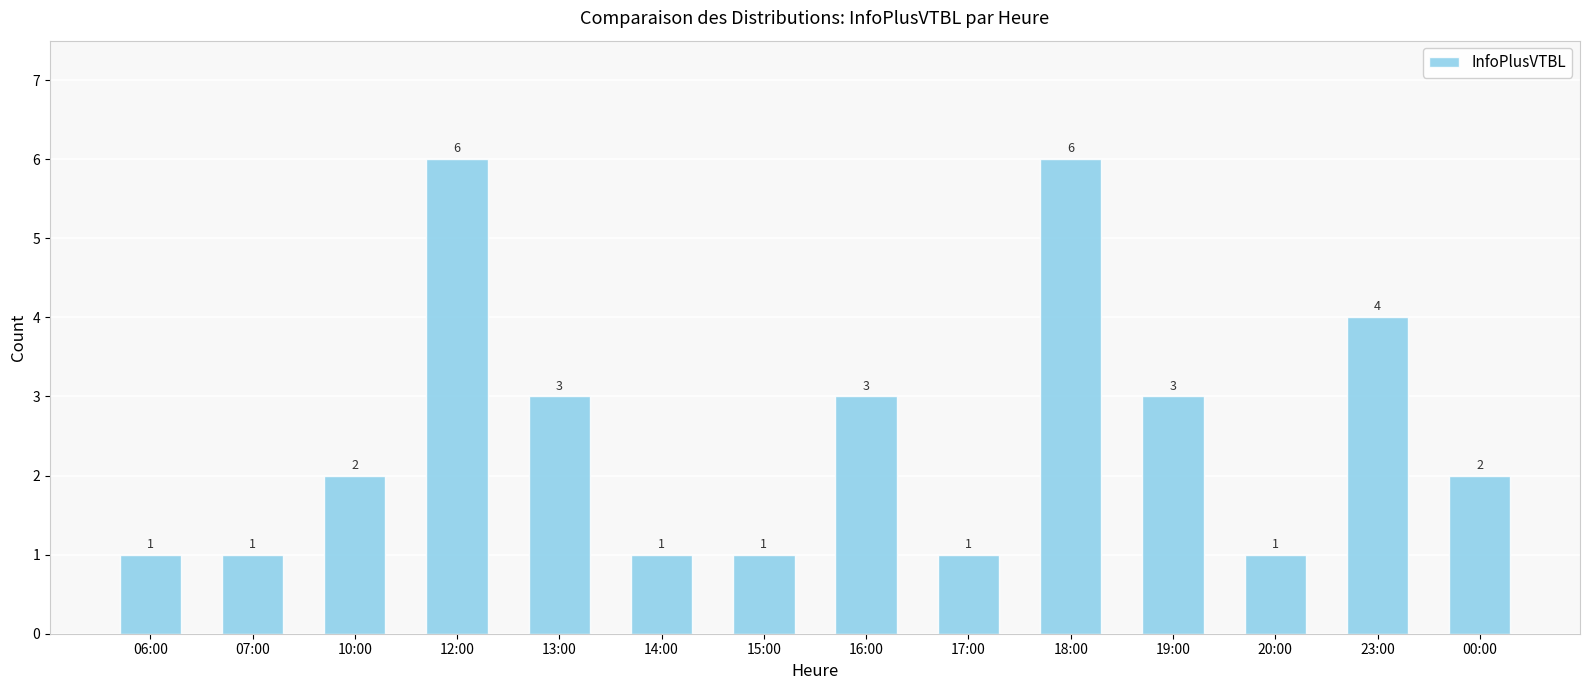

What is the difference between the values at 12:00 and 16:00?

3